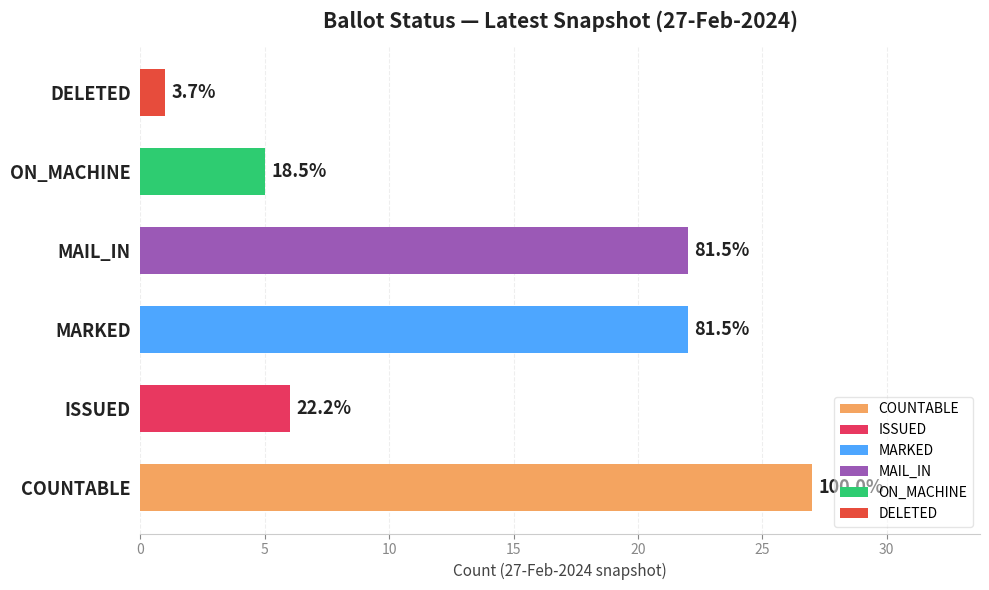

What are all the series names shown in the legend?

COUNTABLE, ISSUED, MARKED, MAIL_IN, ON_MACHINE, DELETED